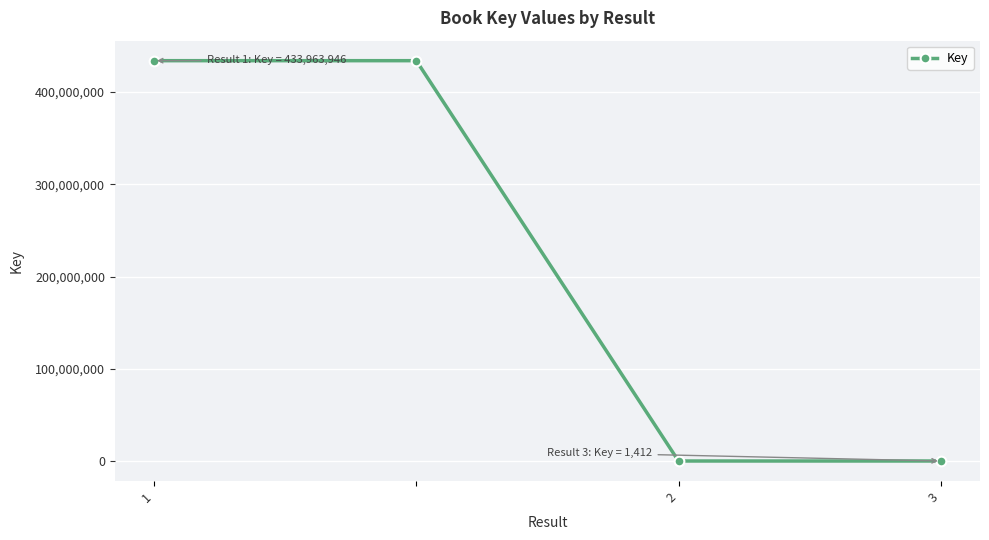

True or false: the data has more than 2 interior local peaks.

False